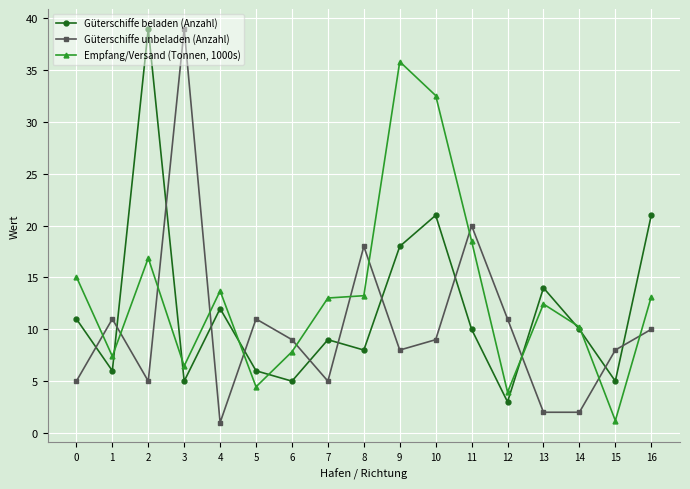

At which label is Güterschiffe unbeladen (Anzahl) closest to 20?

11